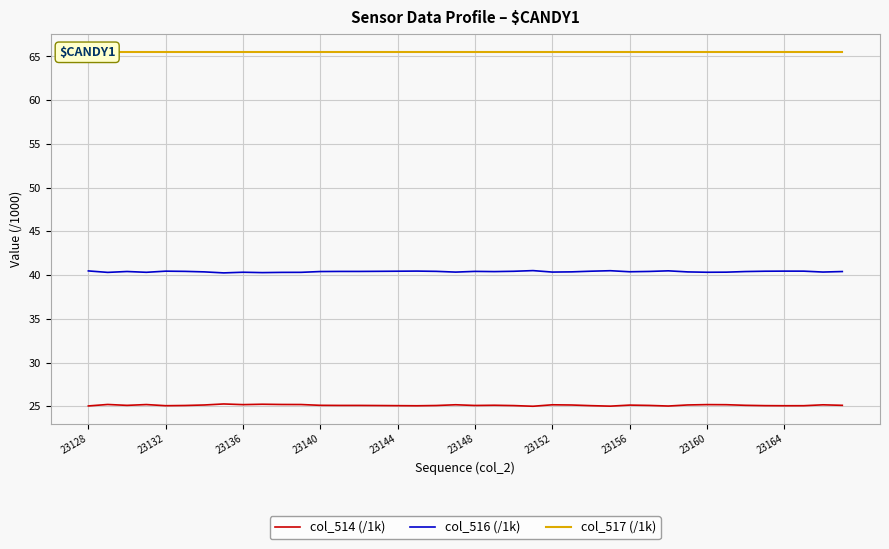

True or false: col_516 (/1k) and col_517 (/1k) intersect in this chart.

False